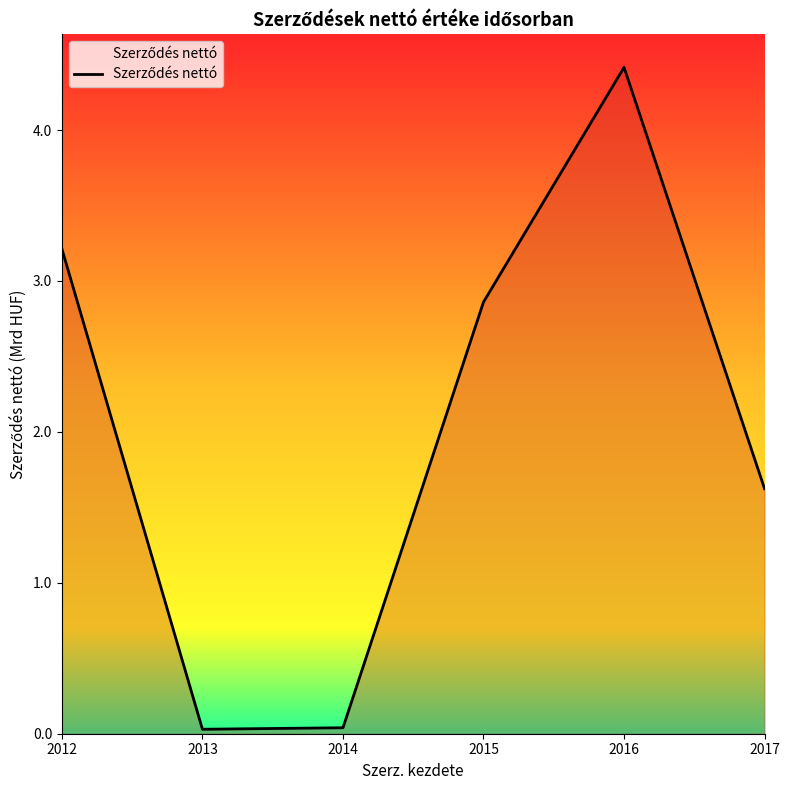

The chart shows a value of 2.9 at 2015. True or false?

True